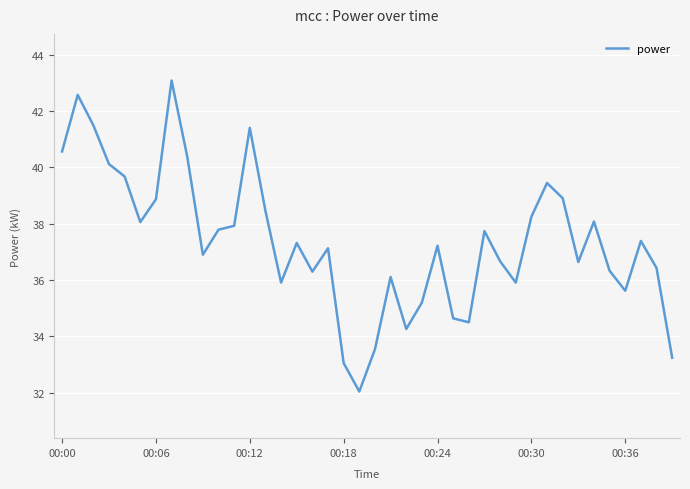

Does the chart have visible grid lines?

Yes